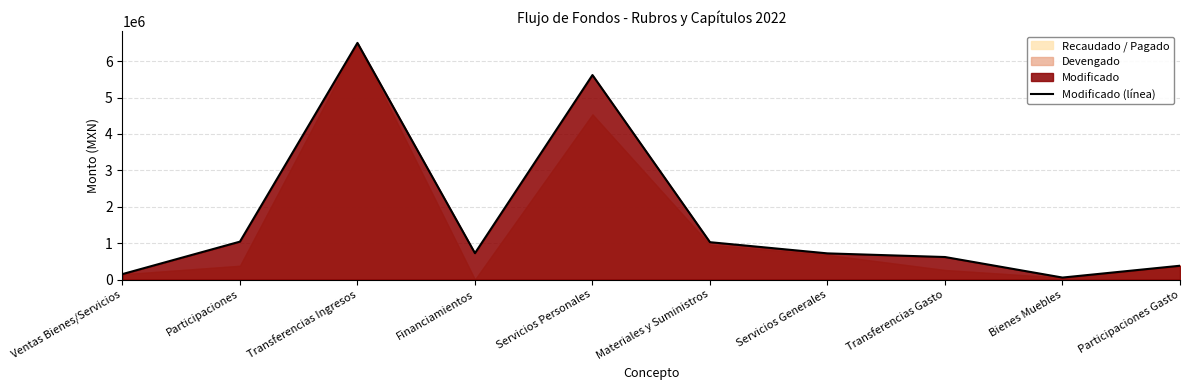

True or false: the data shows 436577.9 at Participaciones.

False